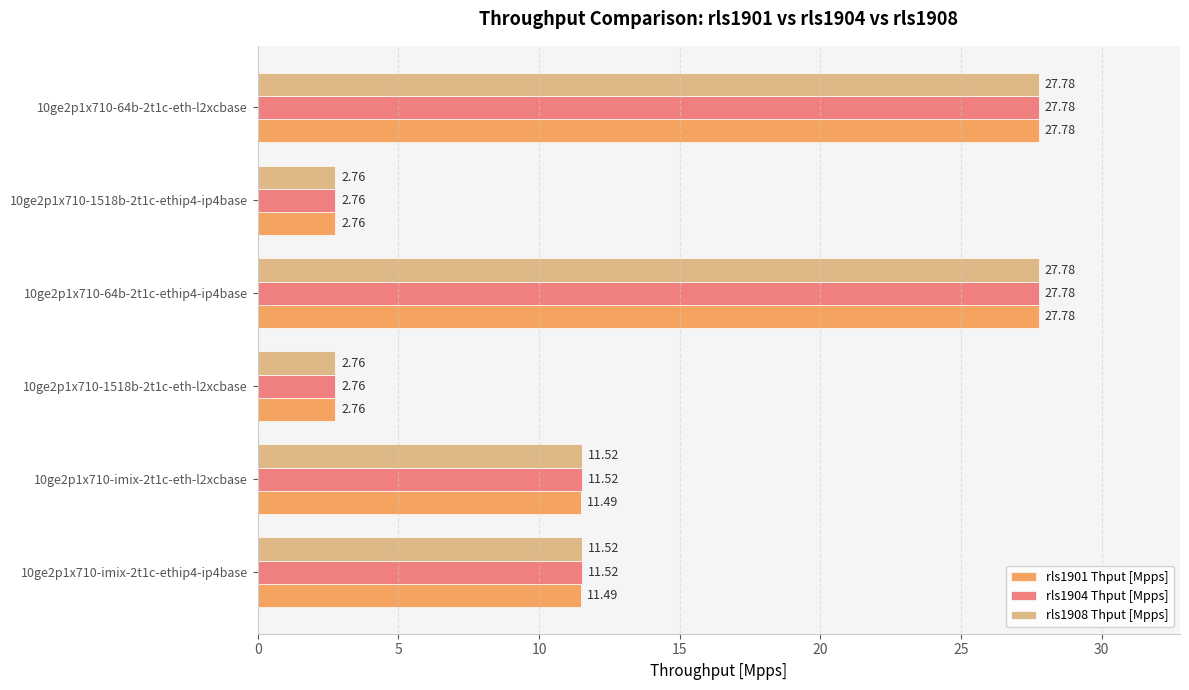

What is the sum of all rls1904 Thput [Mpps] values?

84.1